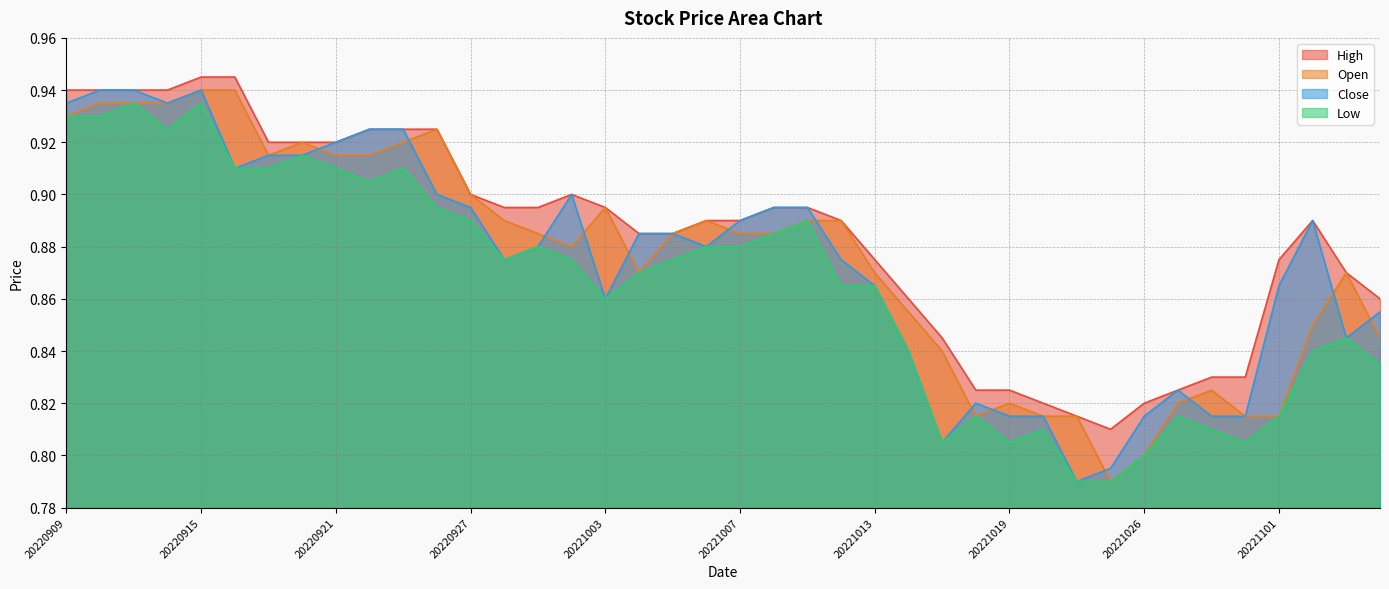

What is the value of the Close point at the 3rd from the left?

0.9